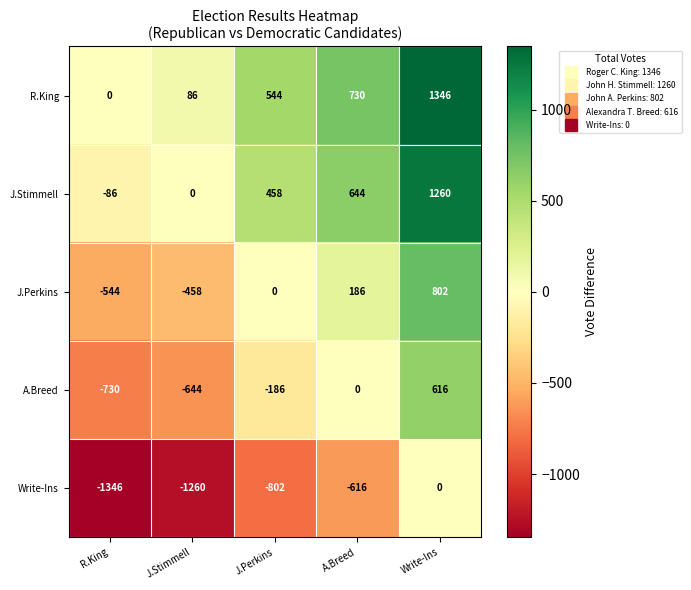

What is the sum of the J.Perkins values at J.Perkins and J.Stimmell?

-458